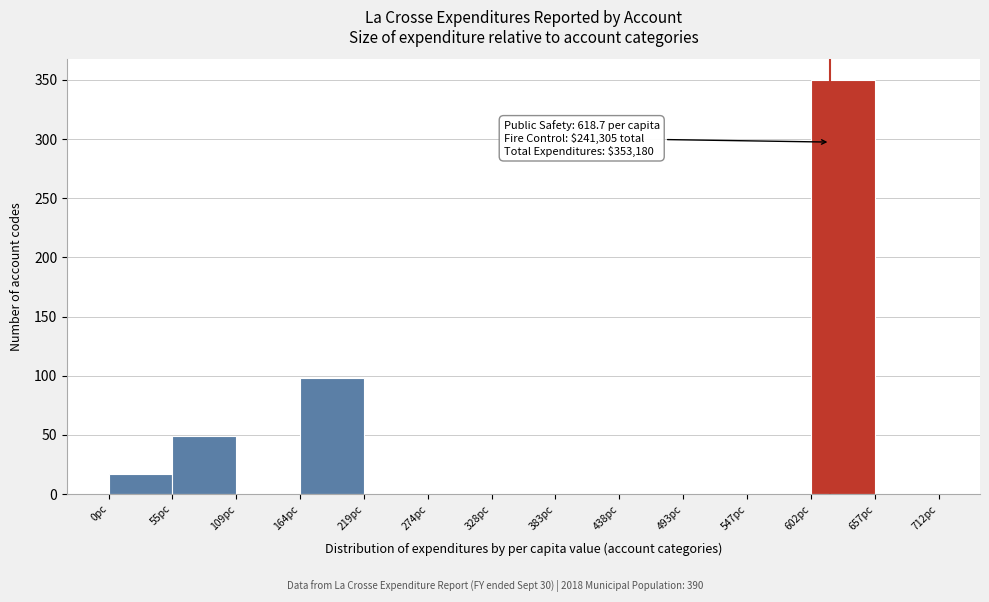

Which range on the x-axis has the tallest bar?

600 to 660